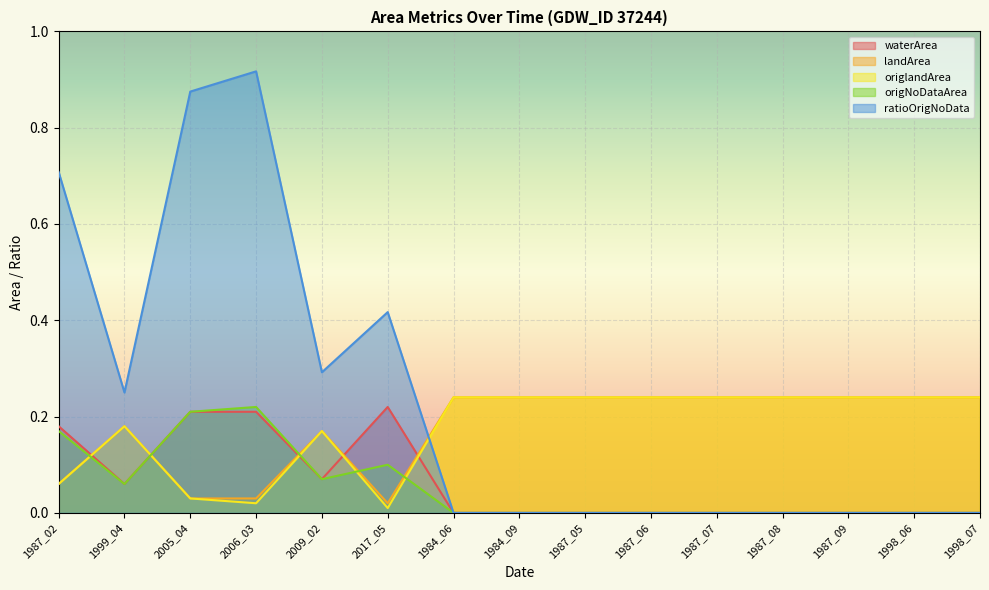

Between which two adjacent categories do origlandArea and origNoDataArea first intersect?

1987_02 and 1999_04